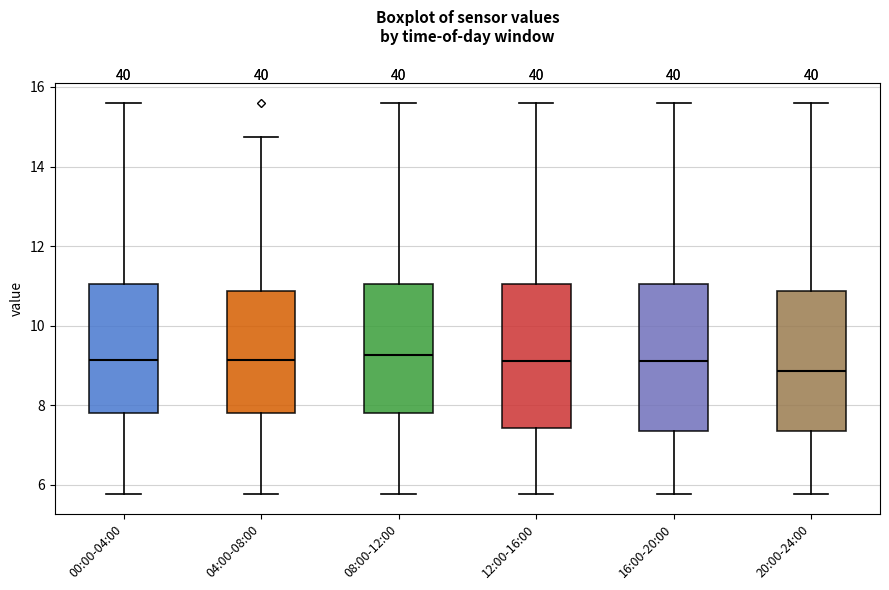

Reading left to right, read every box against the y-axis: the position of its median line, the range the box covers, and the ends of its whiskers. The values are not printed on the chart, so give them approximately, as read against the axis.

00:00-04:00: median 9.2, box 7.8 to 11.0, whiskers 5.8 to 15.6
04:00-08:00: median 9.2, box 7.8 to 10.8, whiskers 5.8 to 14.8
08:00-12:00: median 9.2, box 7.8 to 11.0, whiskers 5.8 to 15.6
12:00-16:00: median 9.2, box 7.4 to 11.0, whiskers 5.8 to 15.6
16:00-20:00: median 9.2, box 7.4 to 11.0, whiskers 5.8 to 15.6
20:00-24:00: median 8.8, box 7.4 to 10.8, whiskers 5.8 to 15.6